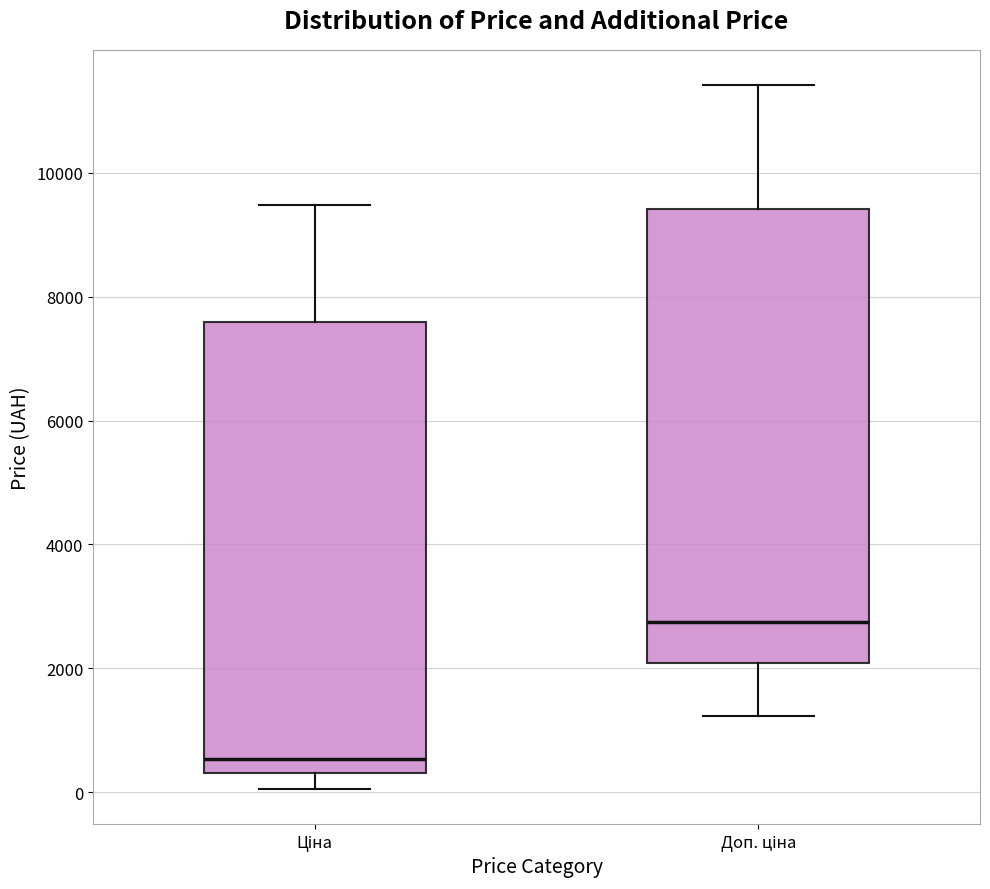

Which box's median line is the lowest?

Ціна